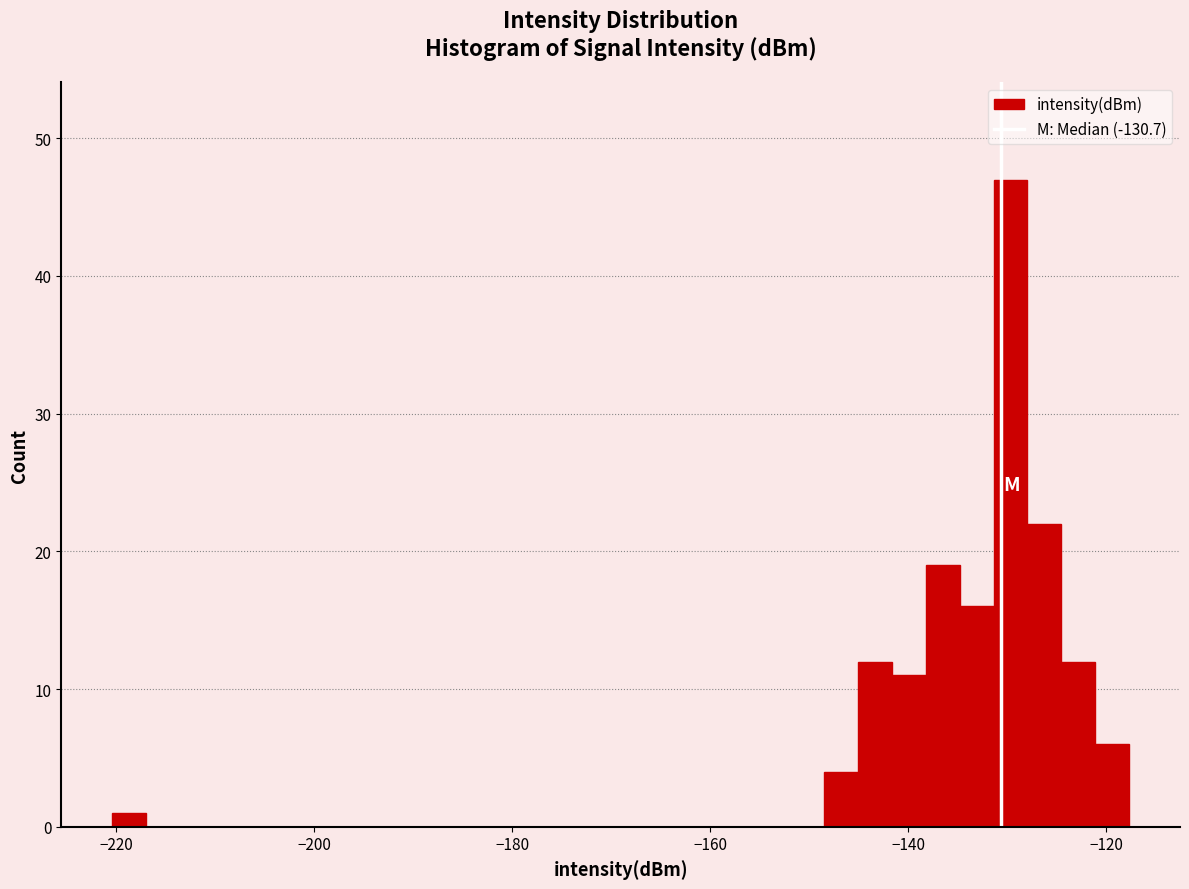

Around what value on the x-axis is the tallest bar? Give the approximate position of its centre, as read against the axis.

-130